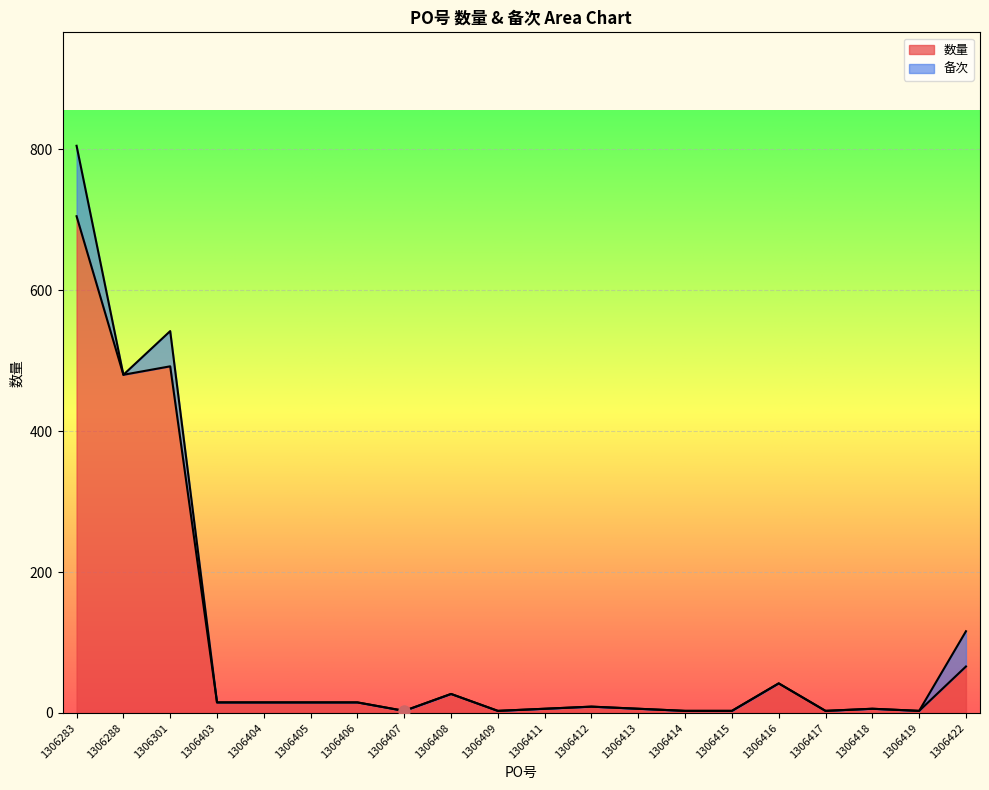

The value at 1306407 is 3. True or false?

True